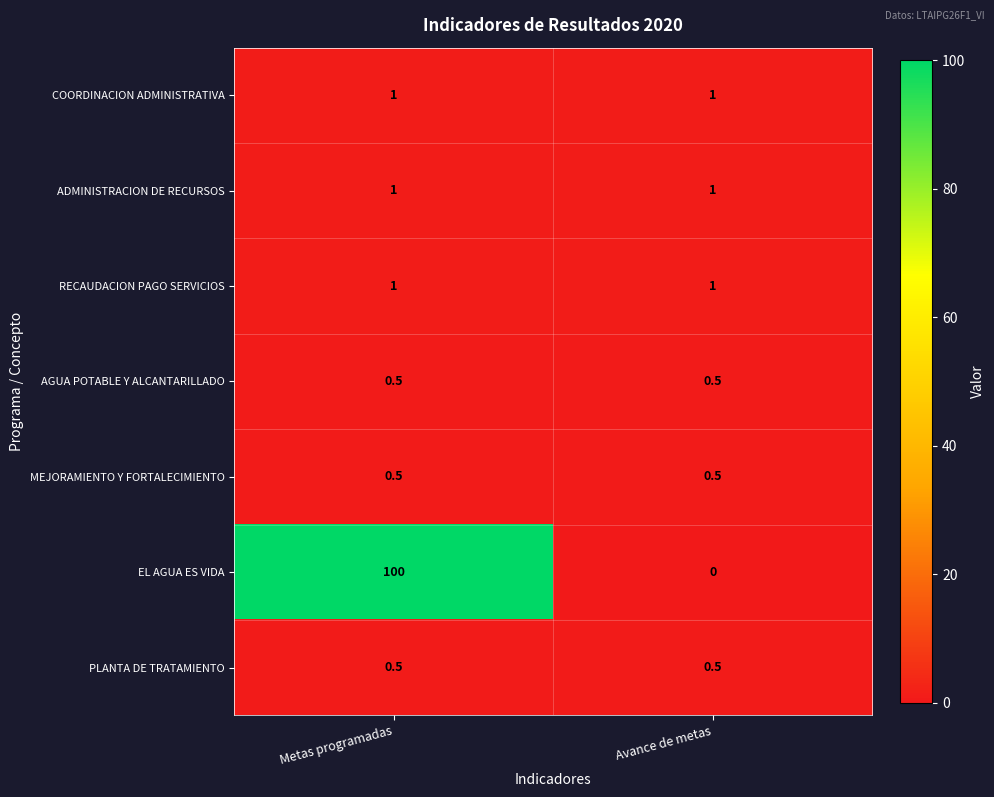

What is the spread (max minus min) of values at Avance de metas?

1.0